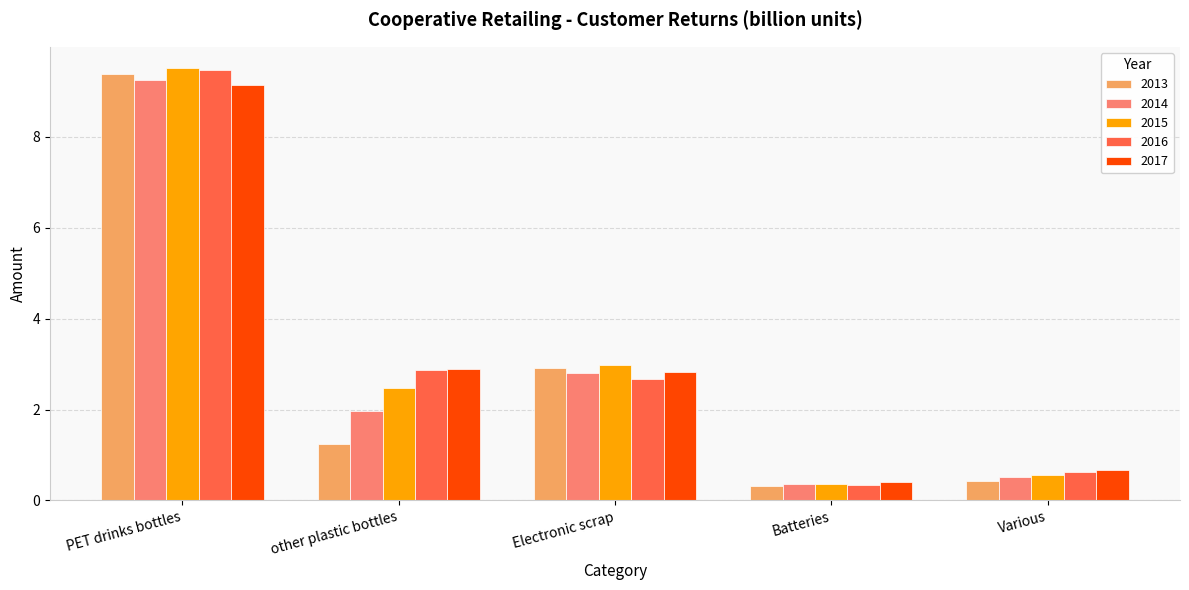

Between Electronic scrap and Various, which series saw the biggest shift?

2013